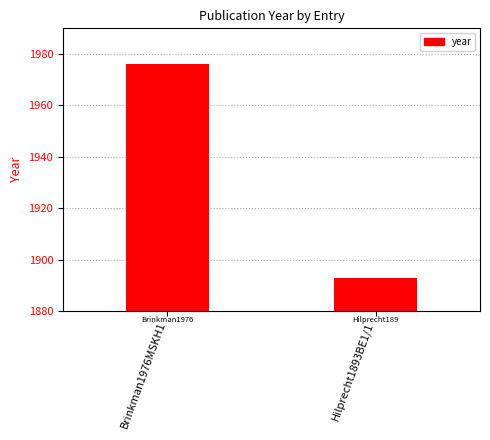

Which has a higher value, Hilprecht1893BE1/1 or Brinkman1976MSKH1?

Brinkman1976MSKH1